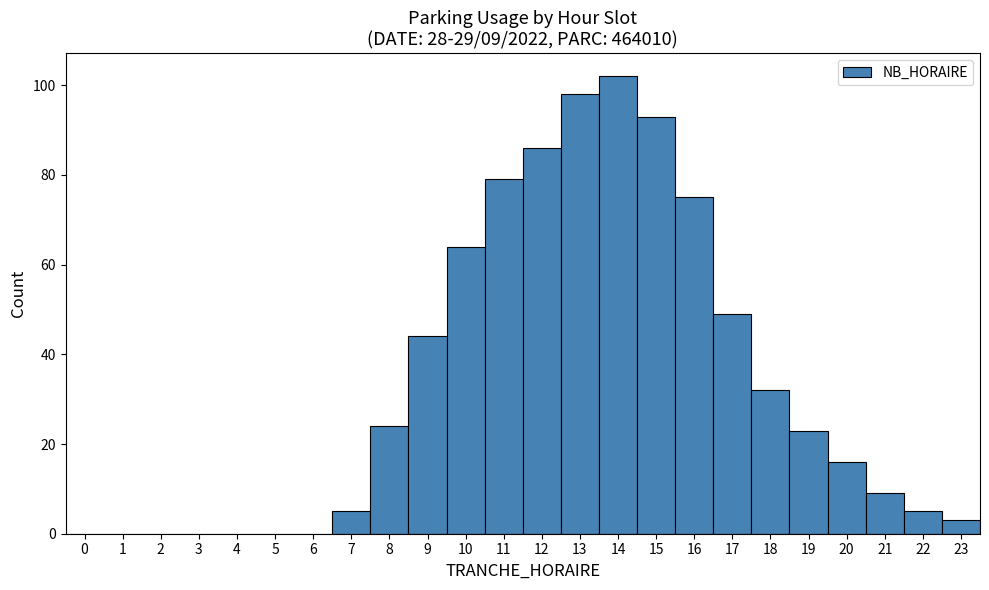

Over which range of the x-axis is the bar tallest?

13.5 to 14.5